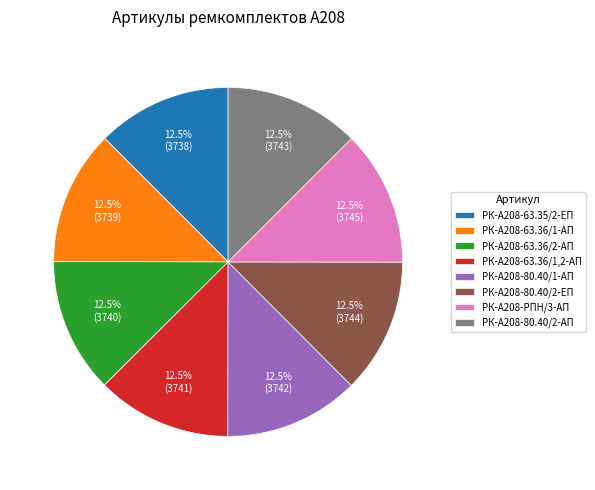

Do РК-А208-63.35/2-ЕП and РК-А208-80.40/2-ЕП together represent more than half of the pie?

No